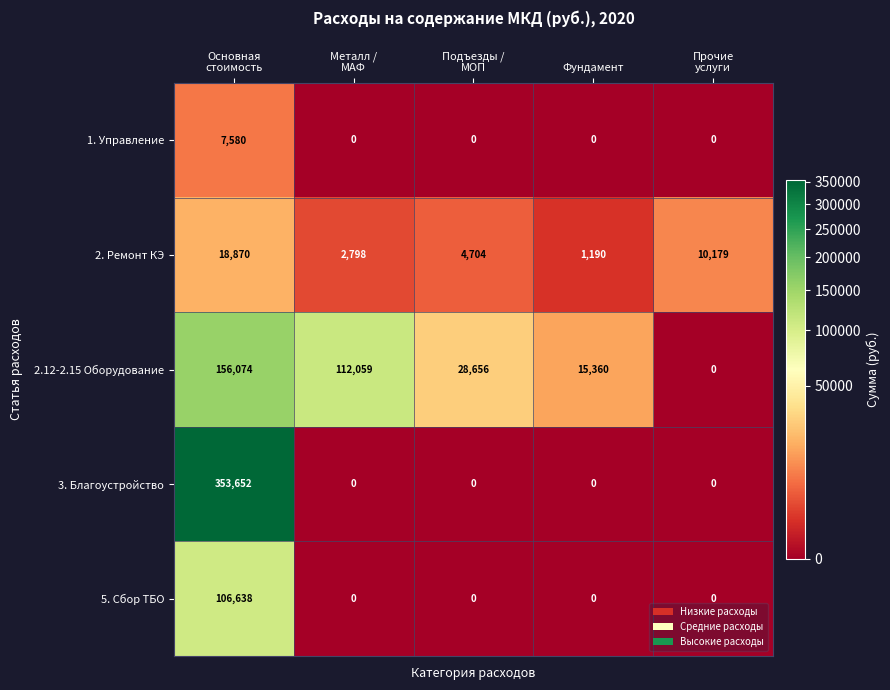

What is the sum of all 5. Сбор ТБО values?

106638